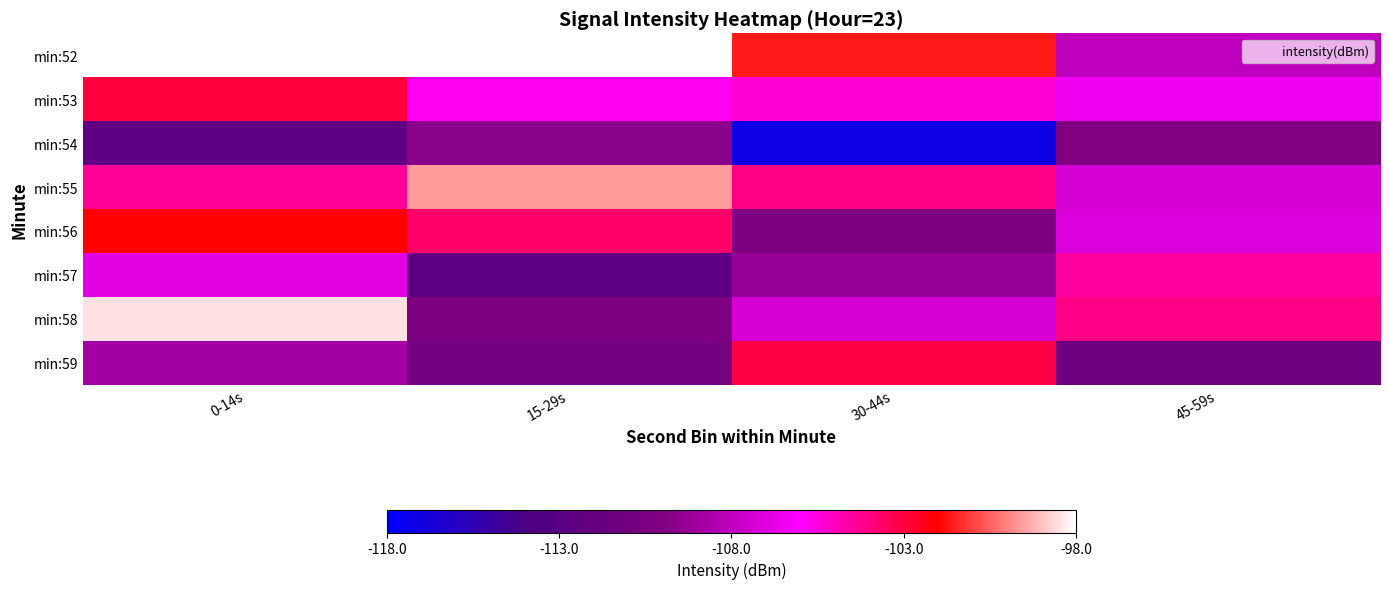

What is the difference between the min:54 values at 0-14s and 45-59s?

2.4